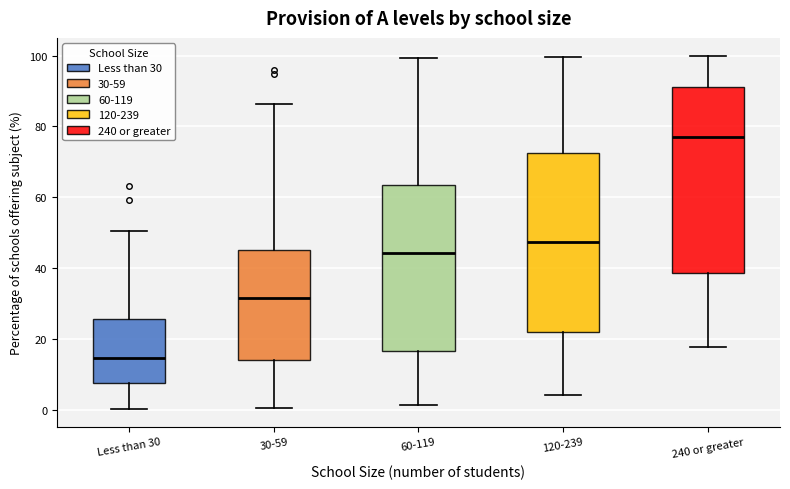

Where does the median line of the box for 60-119 sit on the y-axis? The values are not printed on the chart, so give them approximately, as read against the axis.

44